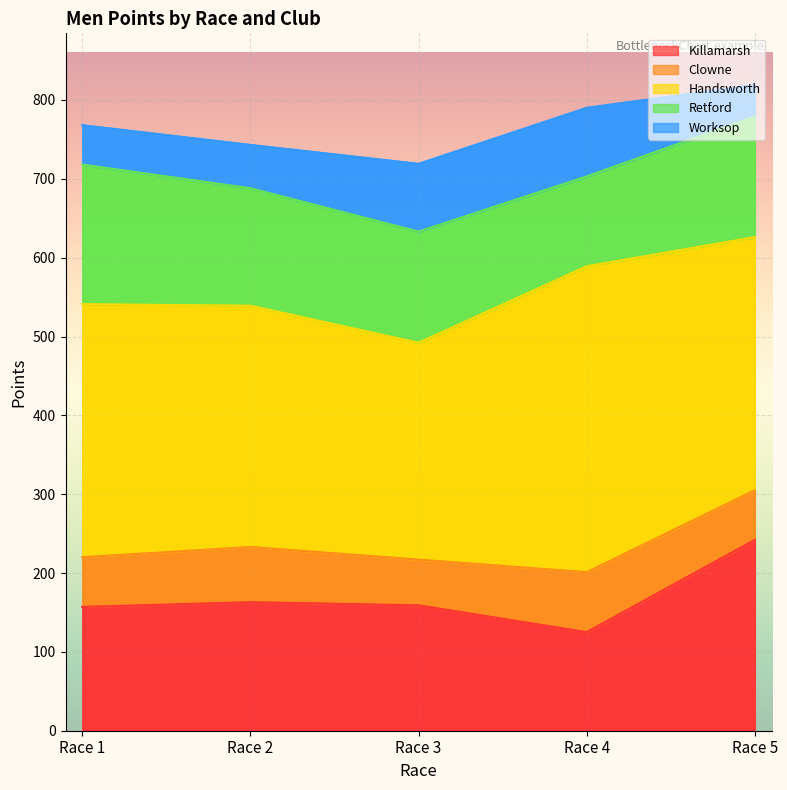

Rank the series at Race 3 from highest to lowest value.

Handsworth, Killamarsh, Retford, Worksop, Clowne